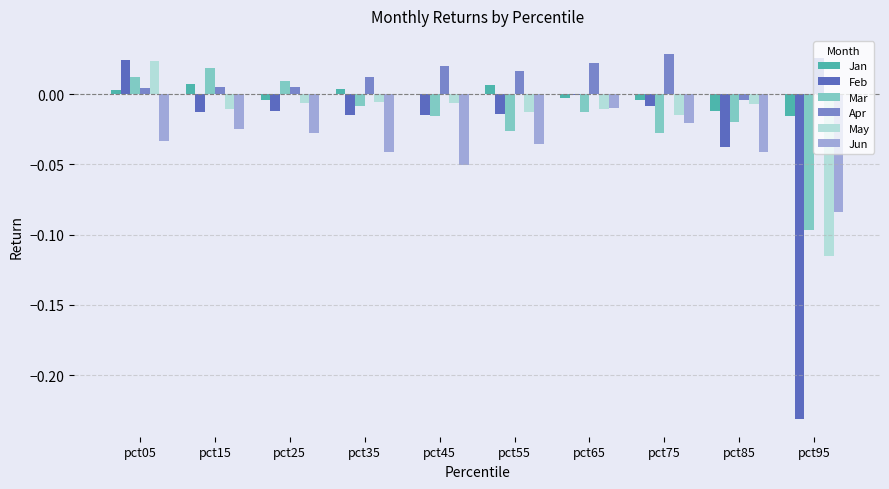

Which category has the highest value in the Feb series?

pct05